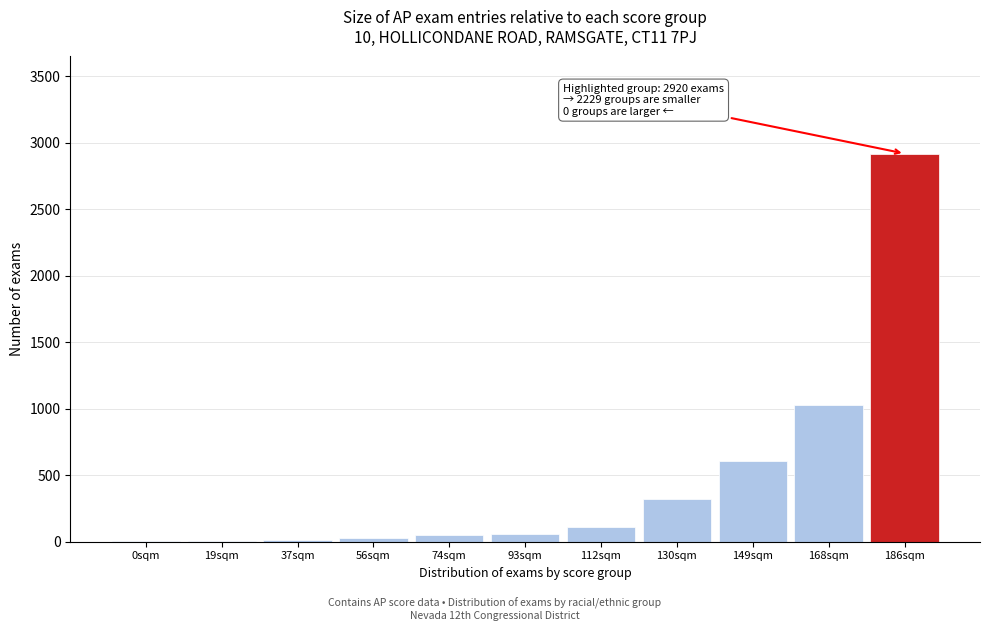

What is the sum of all values?

5149